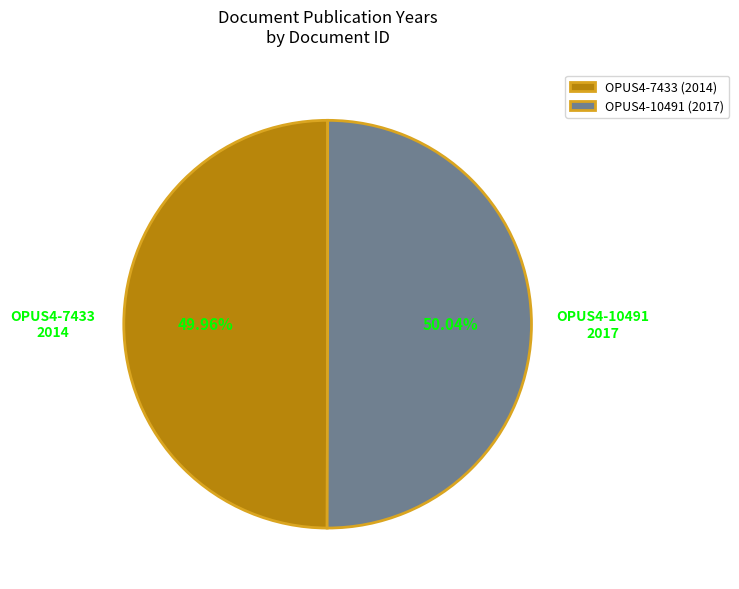

How much of the chart is everything except OPUS4-7433?

50.0%